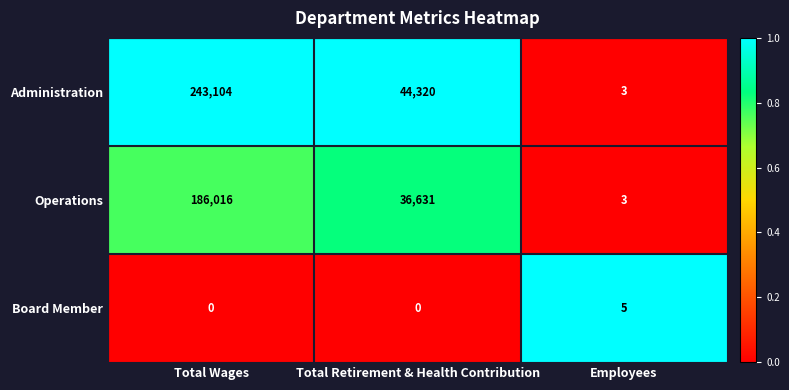

Is it true that Administration equals 44320 at Total Retirement & Health Contribution?

True